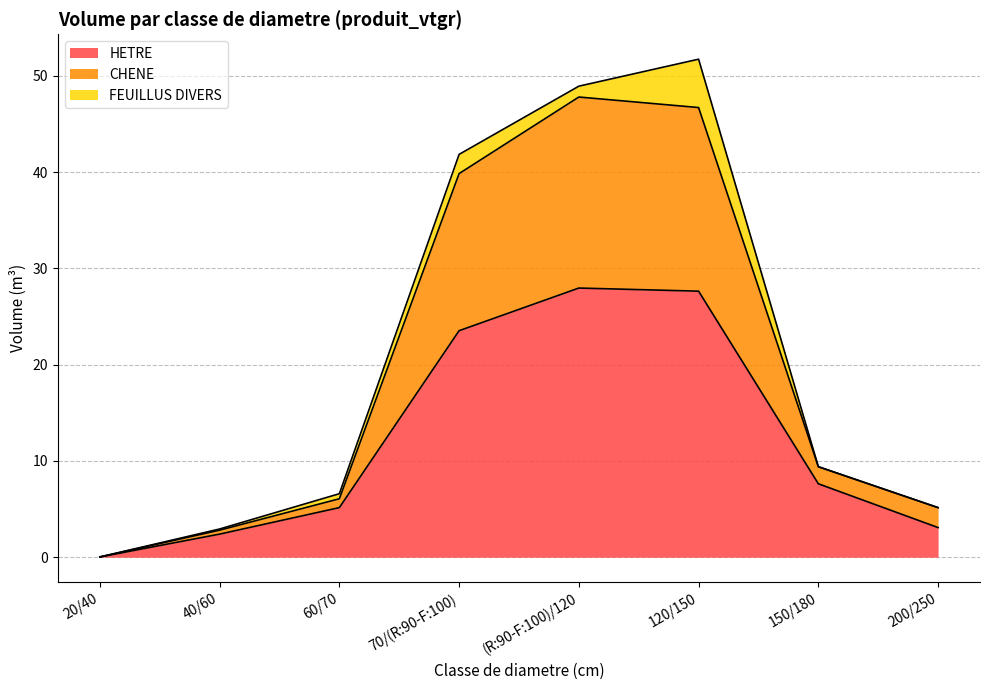

True or false: CHENE has more than 0 points higher than both neighbors.

True